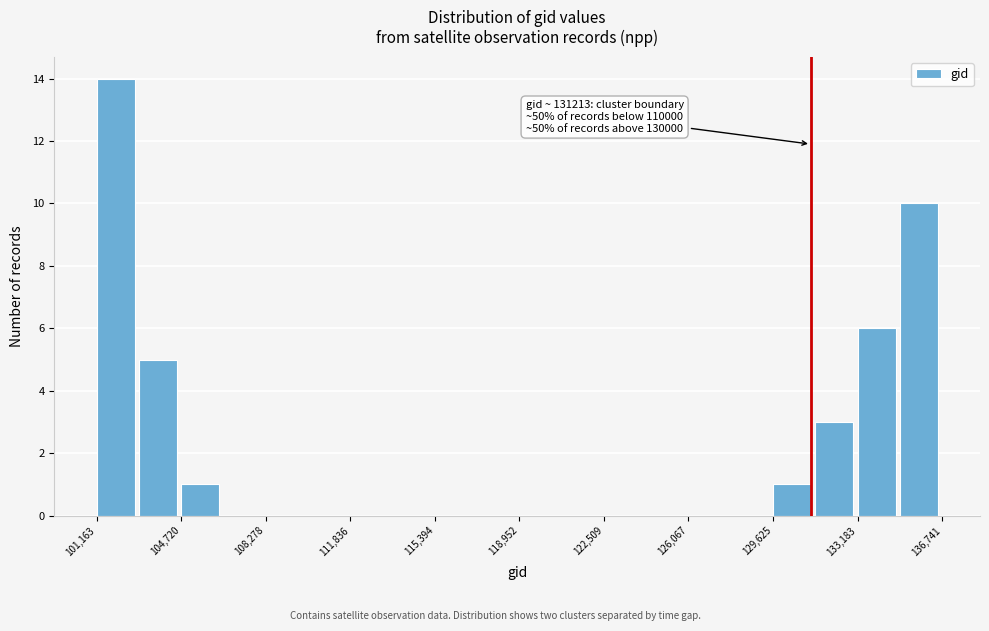

Read against the x-axis, roughly where is the centre of the tallest bar?

102000